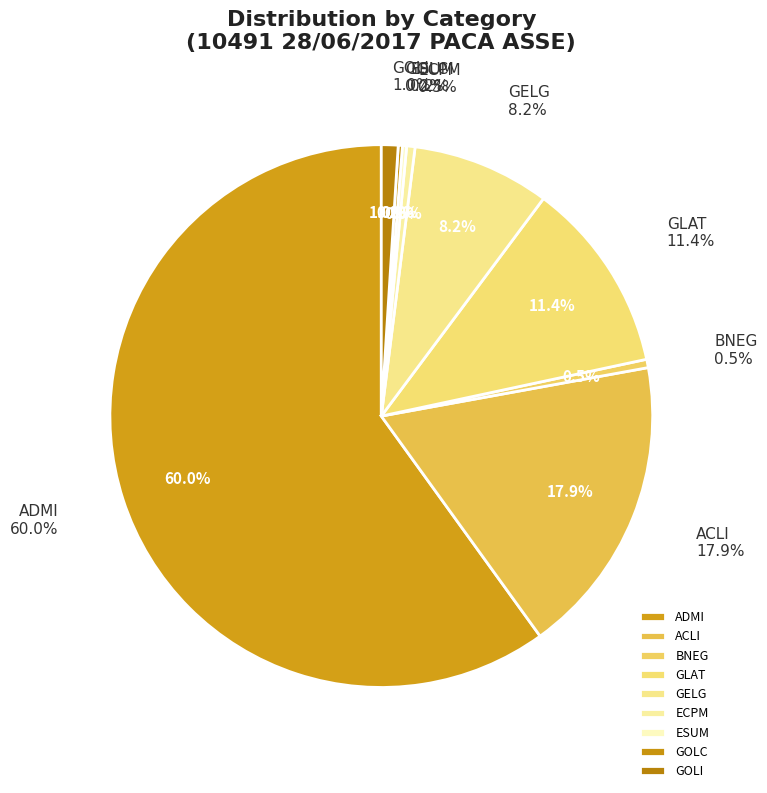

Which category has the biggest portion of the pie?

ADMI